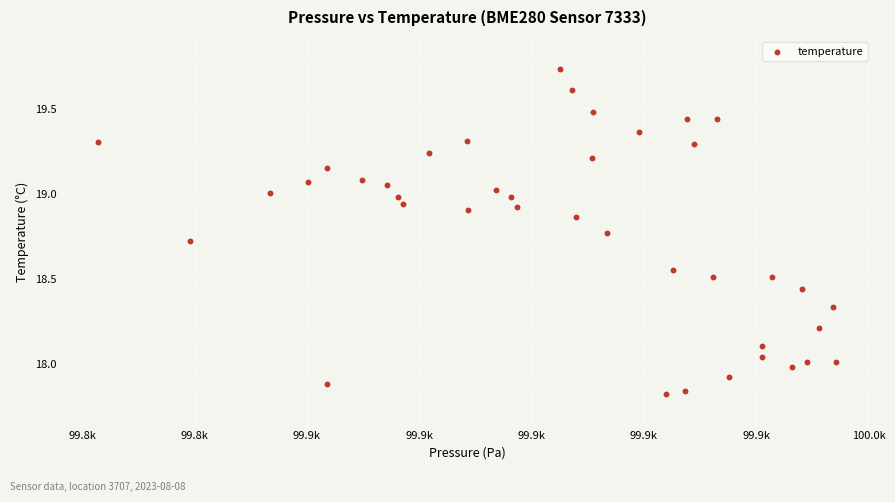

What is the range of X values (max minus min)?

131.4